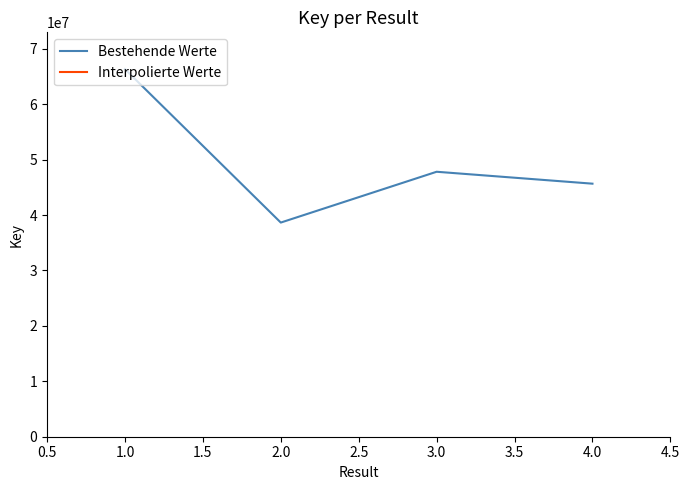

Where is the first local maximum?

3.0